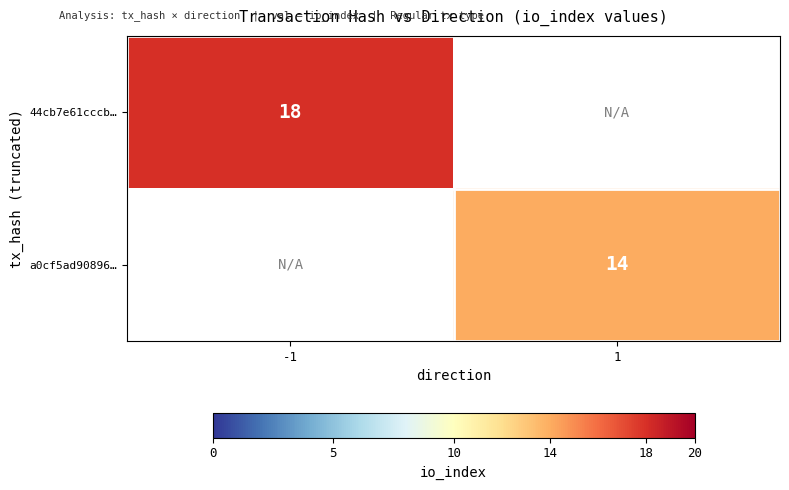

Is it true that 44cb7e61cccb… equals 18 at -1?

True